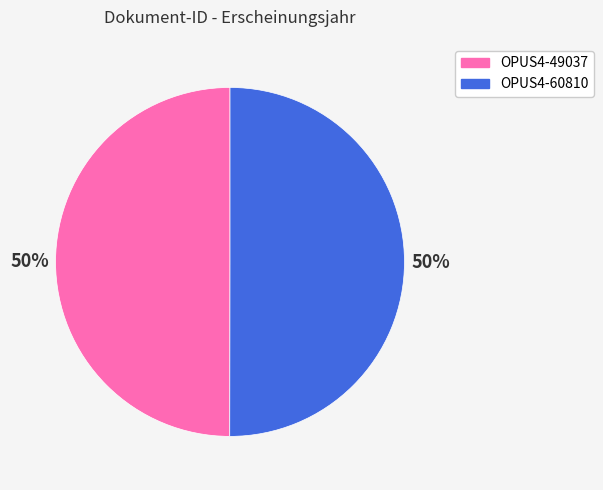

To the nearest percent, what is the average slice percentage?

50%